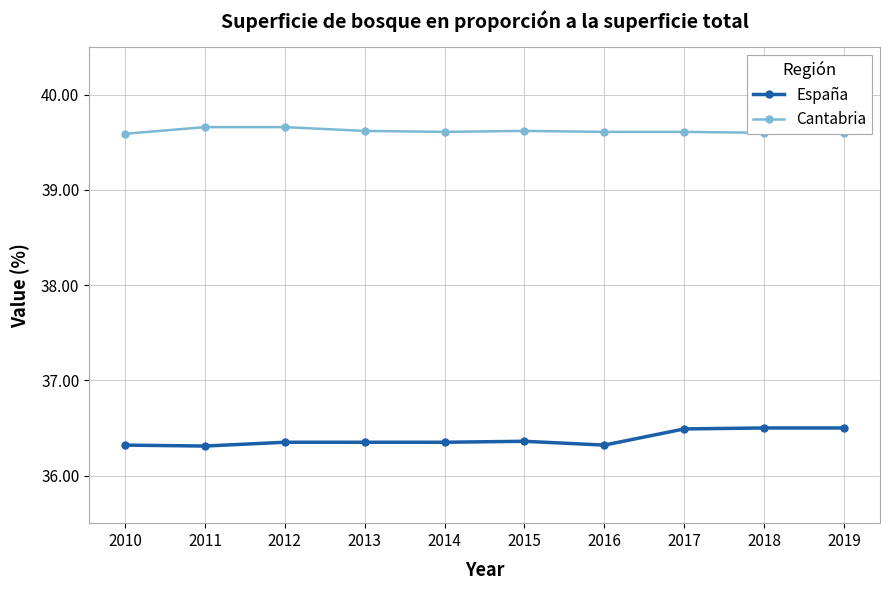

Reading right to left, what are all the values shown in this chart?

España: 36.5	36.5	36.5	36.3	36.4	36.4	36.4	36.4	36.3	36.3
Cantabria: 39.6	39.6	39.6	39.6	39.6	39.6	39.6	39.7	39.7	39.6